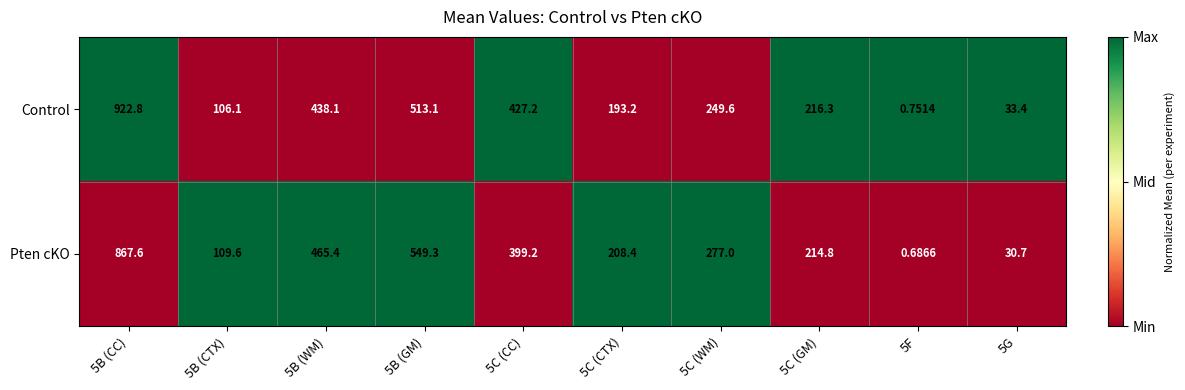

What is the spread (max minus min) of values at 5B (GM)?

36.2